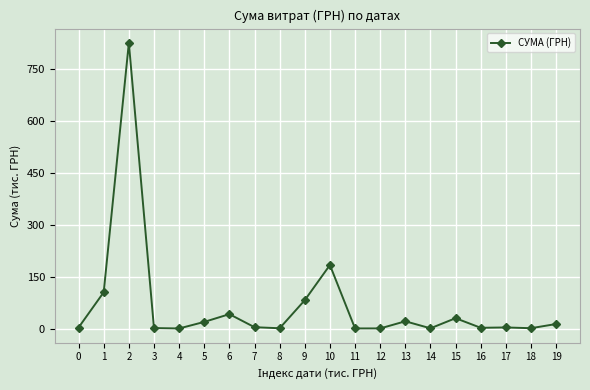

What is the greatest value displayed?

825.8